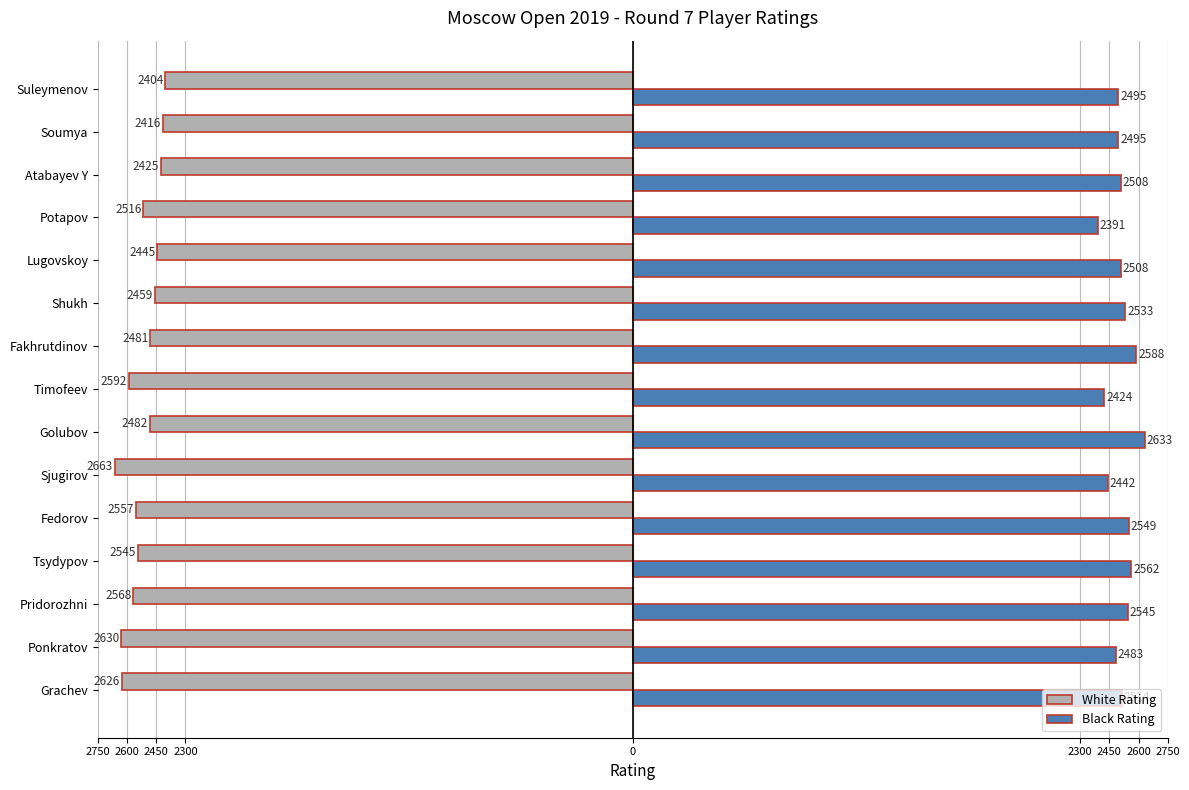

Which series has the largest total across all categories?

Black Rating